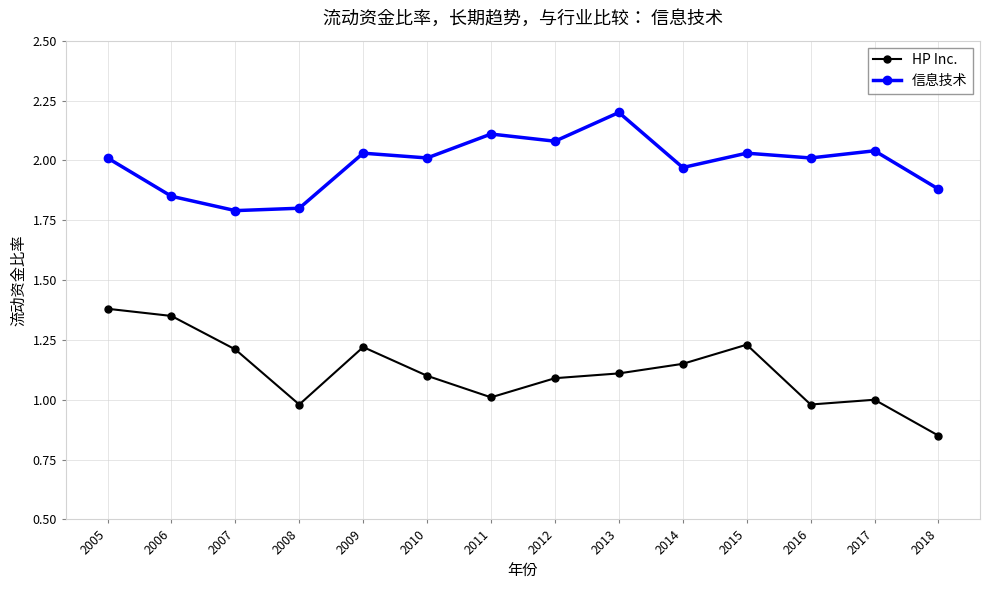

What is the difference between the maximum and minimum values in the 信息技术 series?

0.4